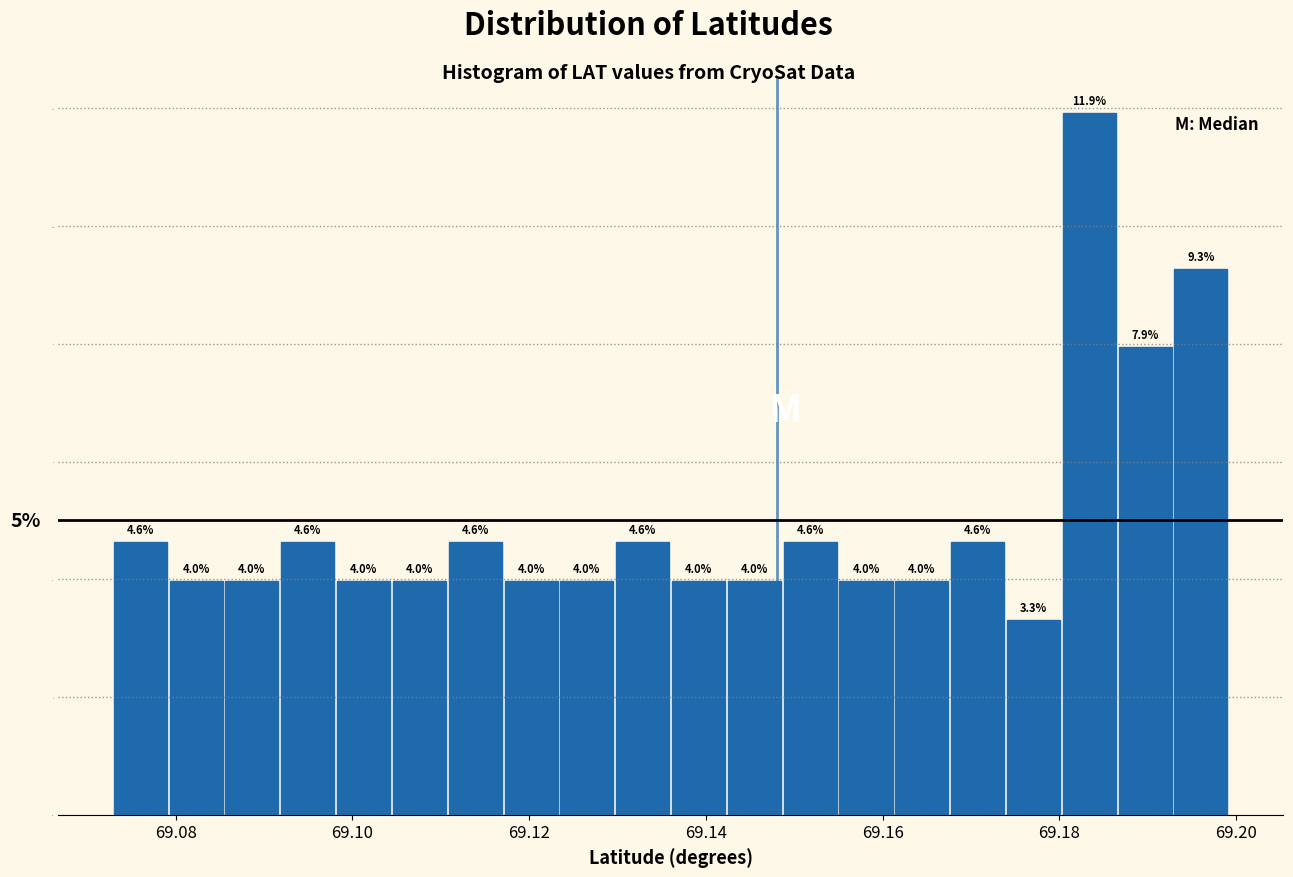

Around what value on the x-axis is the tallest bar? Give the approximate position of its centre, as read against the axis.

69.184